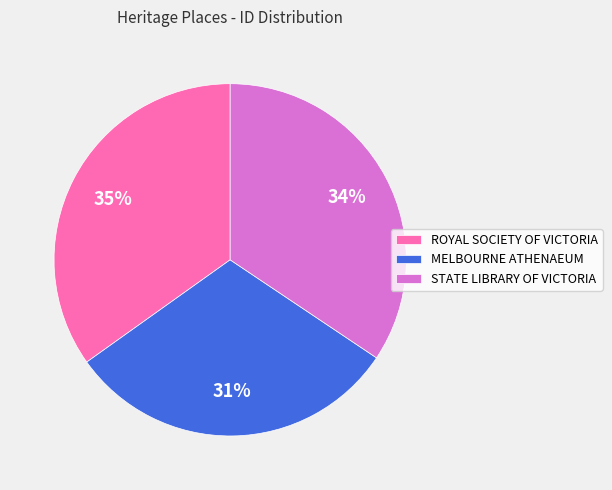

How many slices are in this pie chart?

3